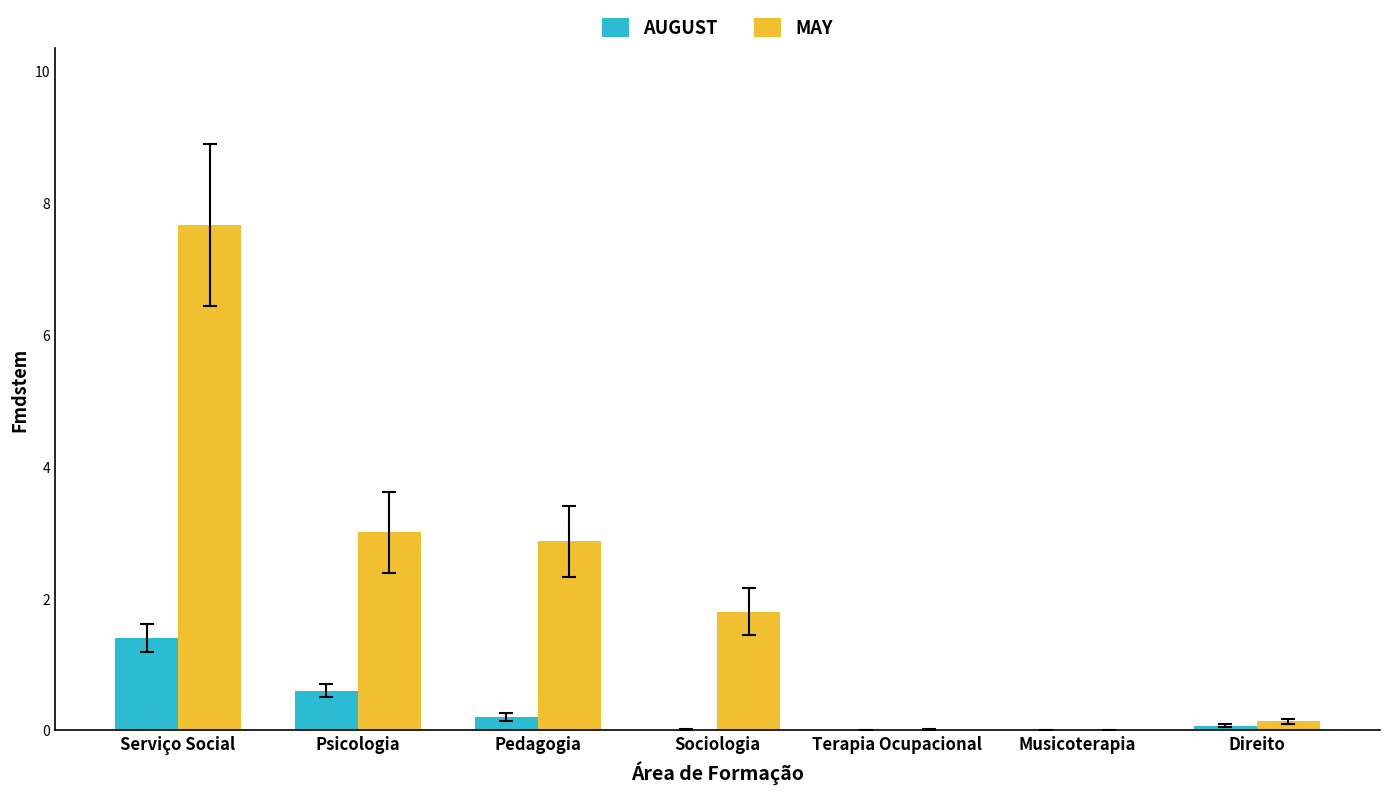

True or false: MAY has a value of 1.8 at Sociologia.

True